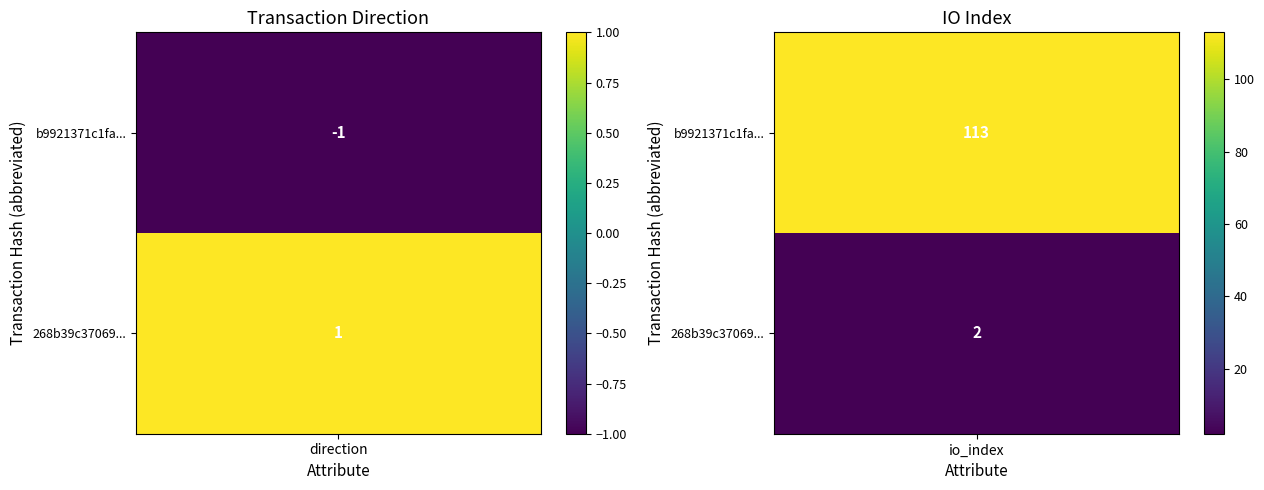

What is the difference between the maximum and minimum values in the 268b39c370695c8f2d38be4a94468a82fdb69b6 series?

1